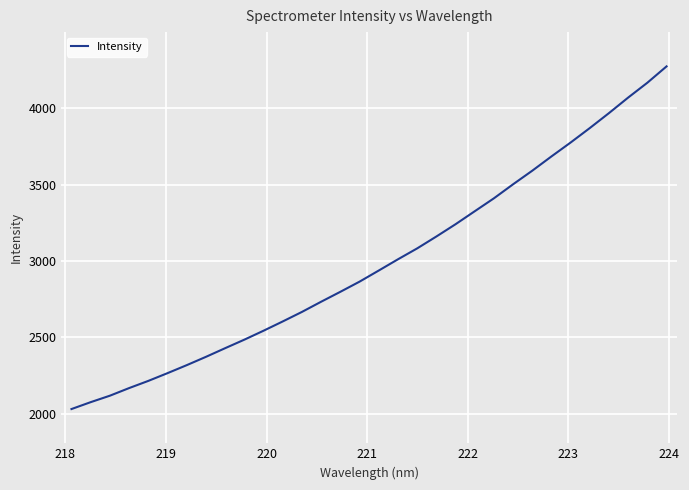

What is the greatest value displayed?

4274.2